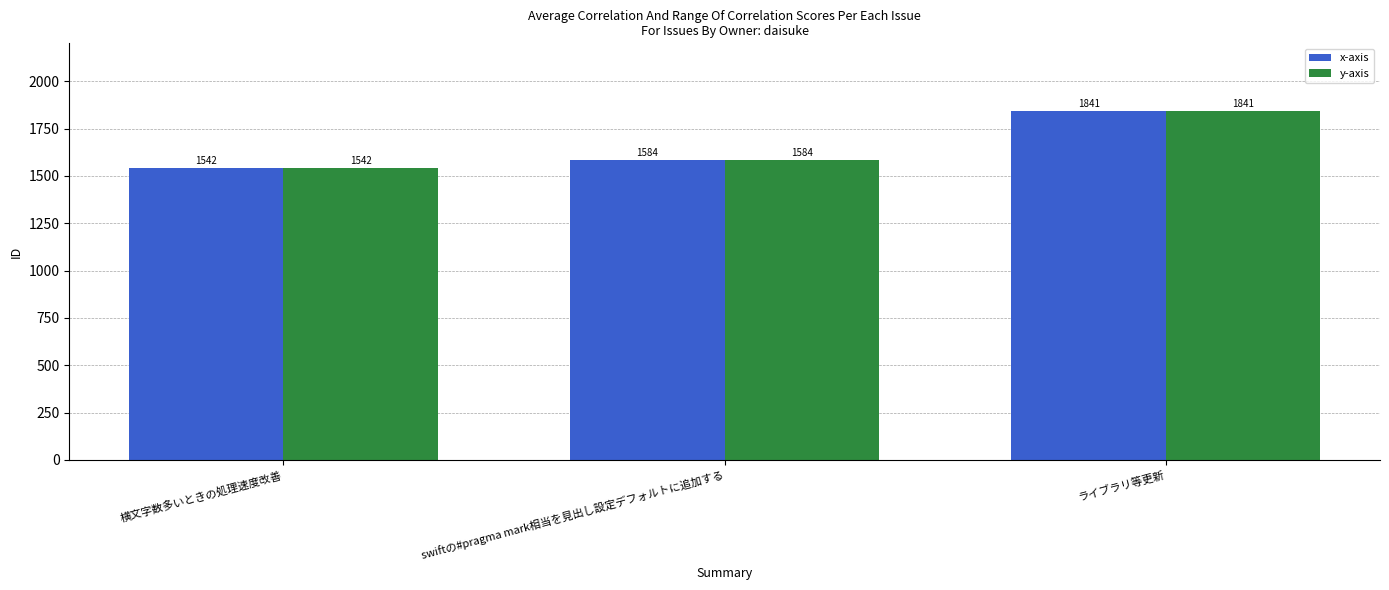

What position from the right is 横文字数多いときの処理速度改善?

3